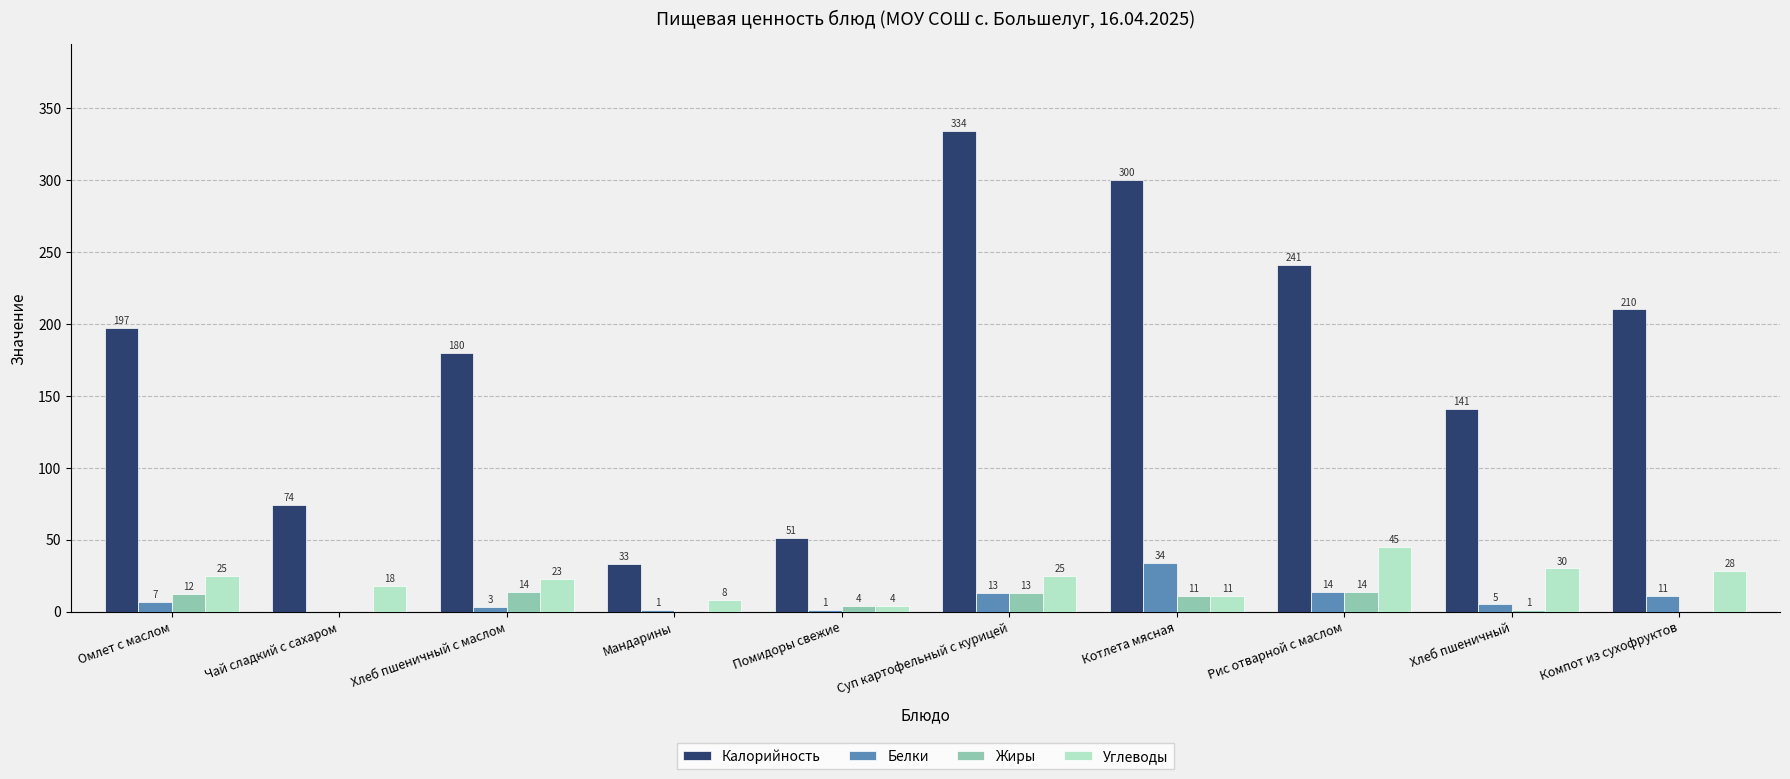

How many groups of bars are there?

10